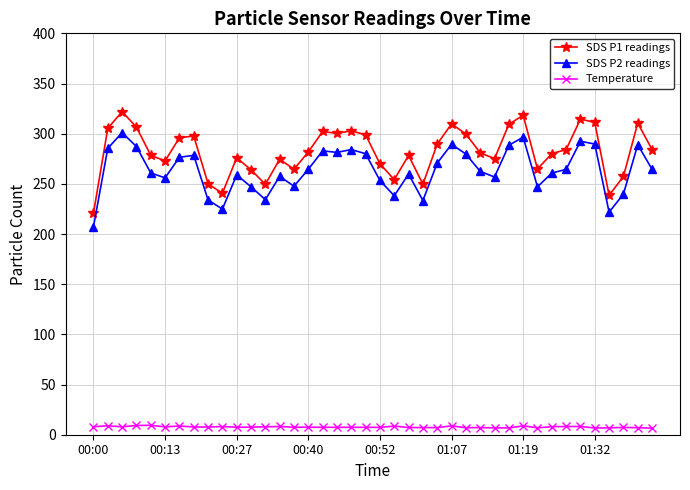

Which series has the widest spread of values?

SDS P1 readings